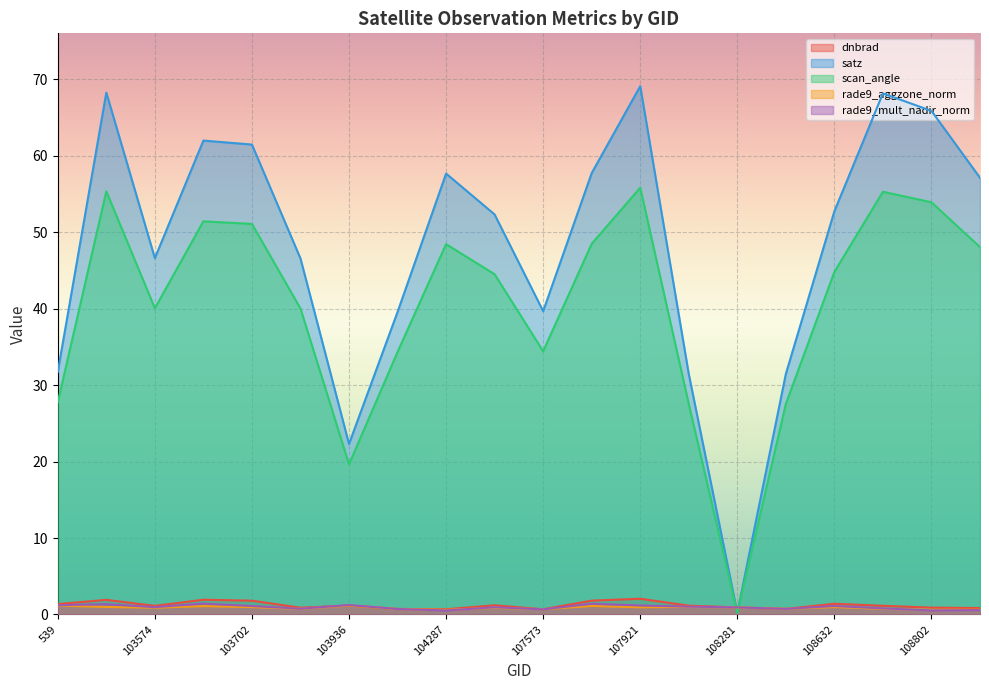

Where is scan_angle nearest to the value 28?

539